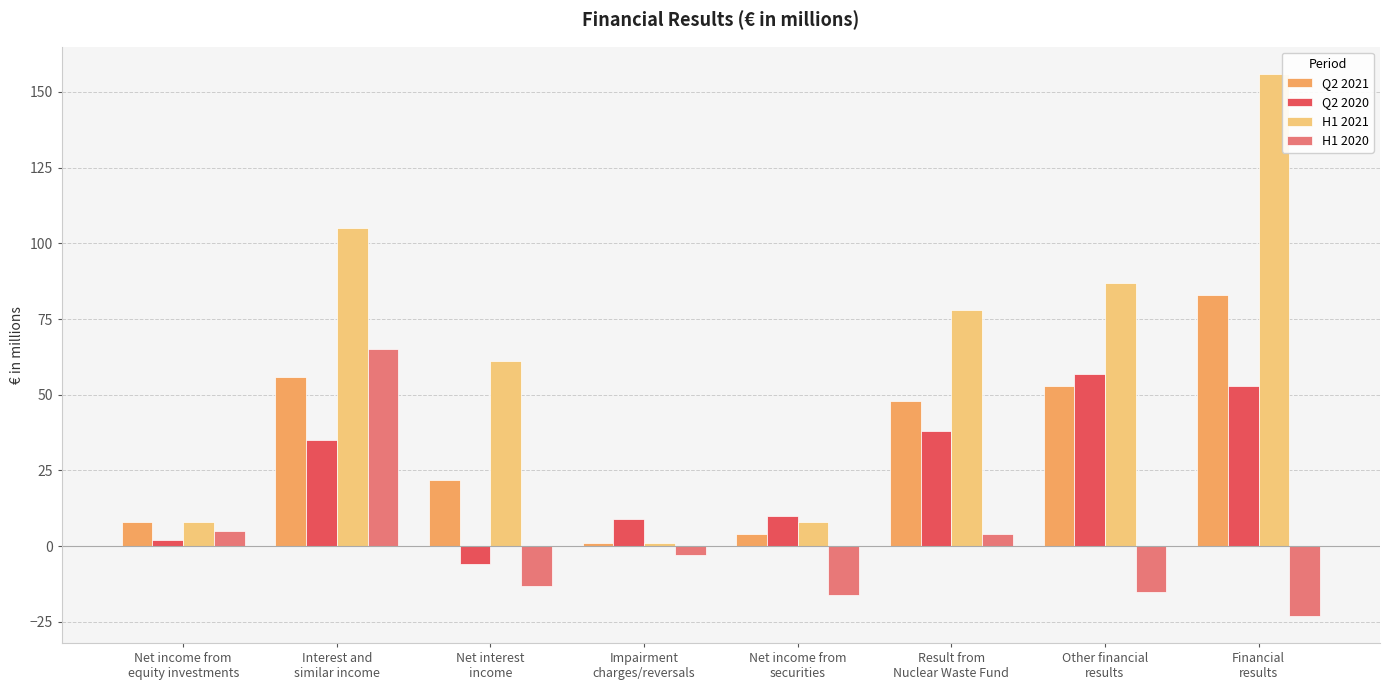

Which series has the widest spread of values?

H1 2021